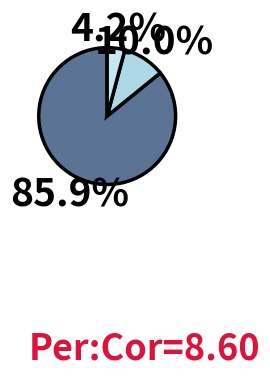

Count the number of slices in the pie.

3